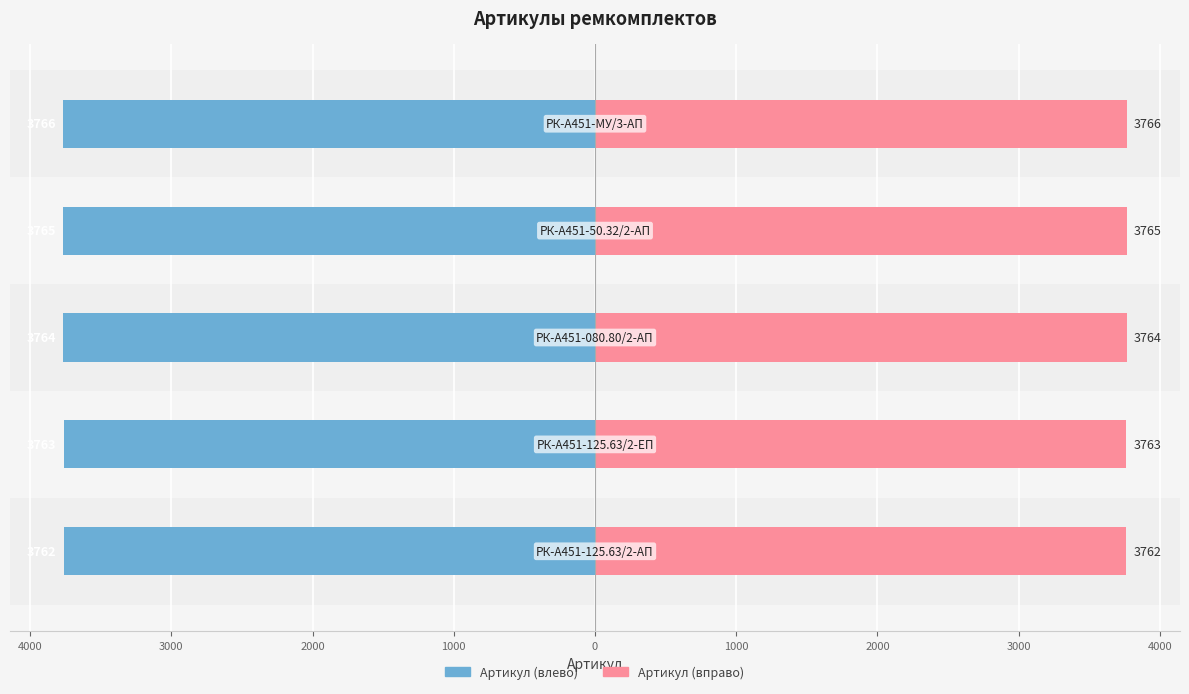

What is the spread (max minus min) of values at 3000?

7528